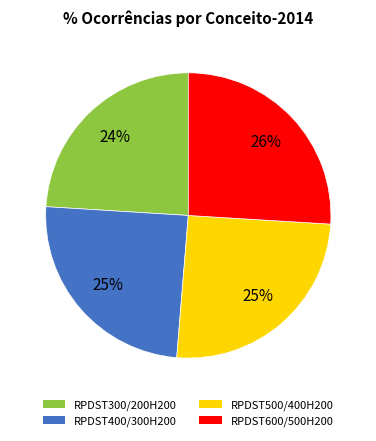

Is it true that RPDST300/200H200 is 18% of the pie?

False